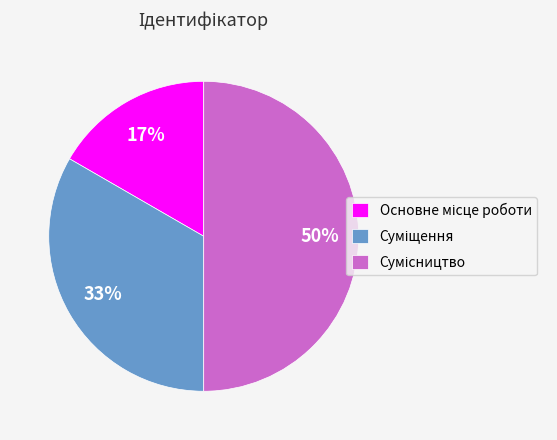

To the nearest percent, what is the difference between the largest and smallest slice percentages?

33%